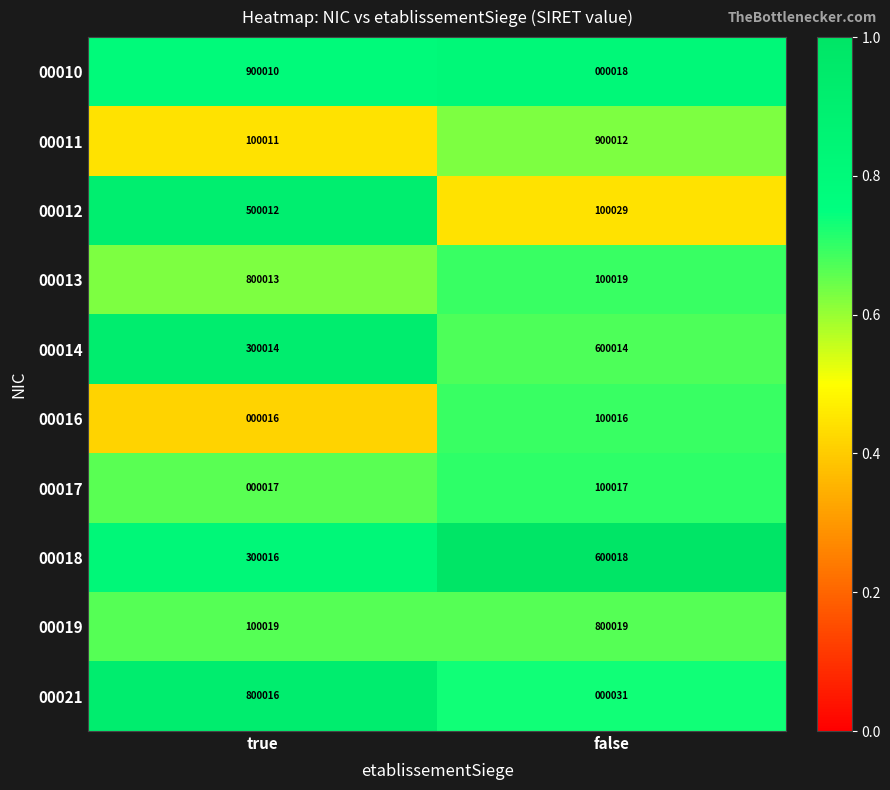

The value of 00014 at true is 300014. True or false?

True